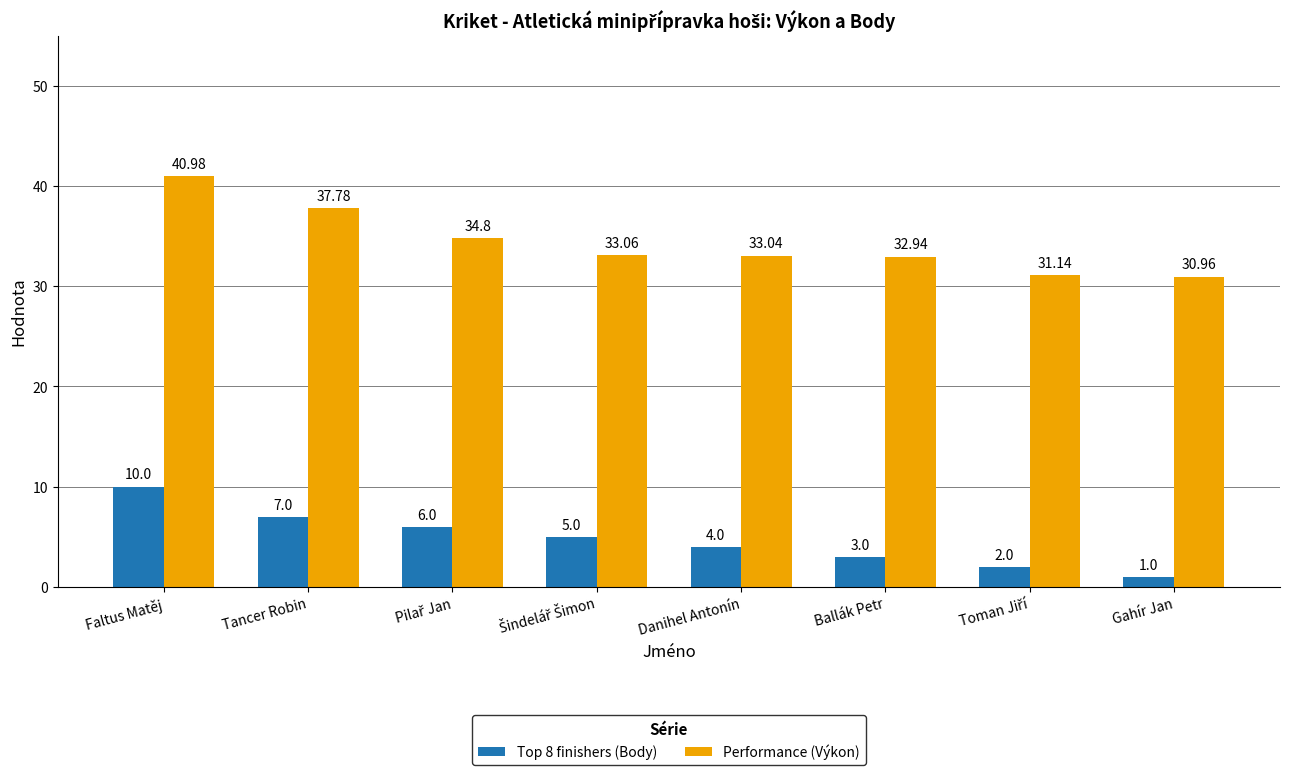

At which label does Top 8 finishers (Body) reach its peak?

Faltus Matěj